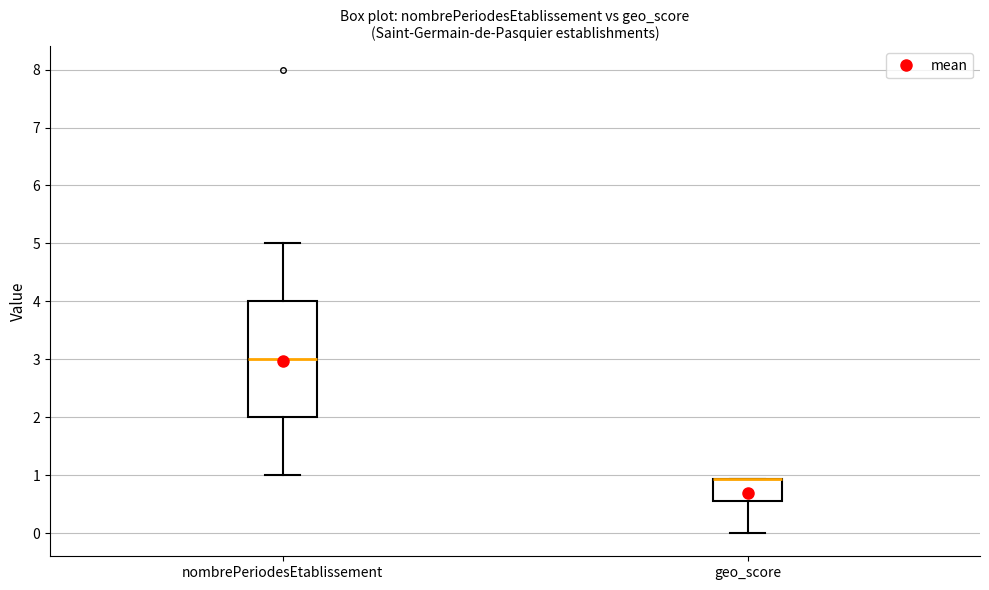

Where is the upper edge of the box for geo_score on the y-axis? The values are not printed on the chart, so give them approximately, as read against the axis.

0.9